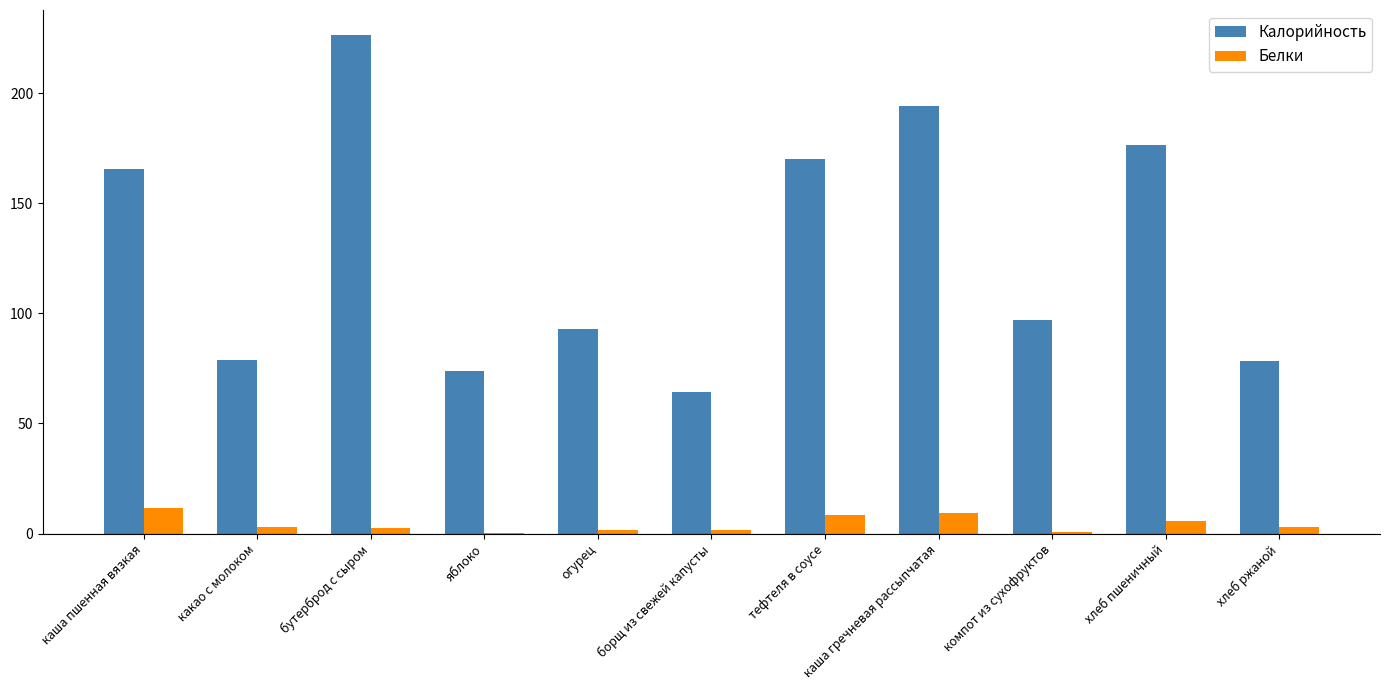

Which category has the highest value across all series?

бутерброд с сыром